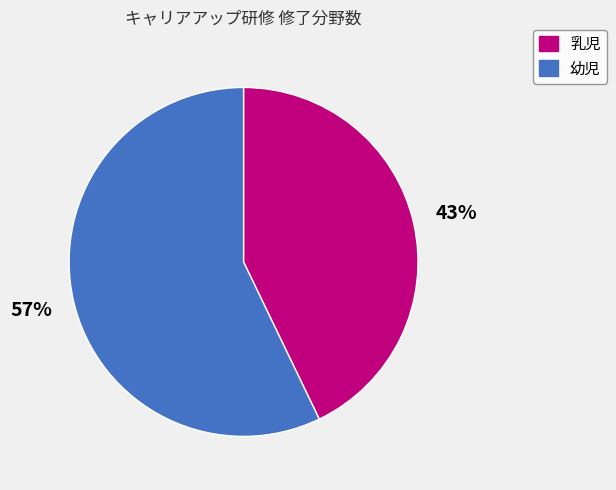

Which category accounts for the majority?

幼児